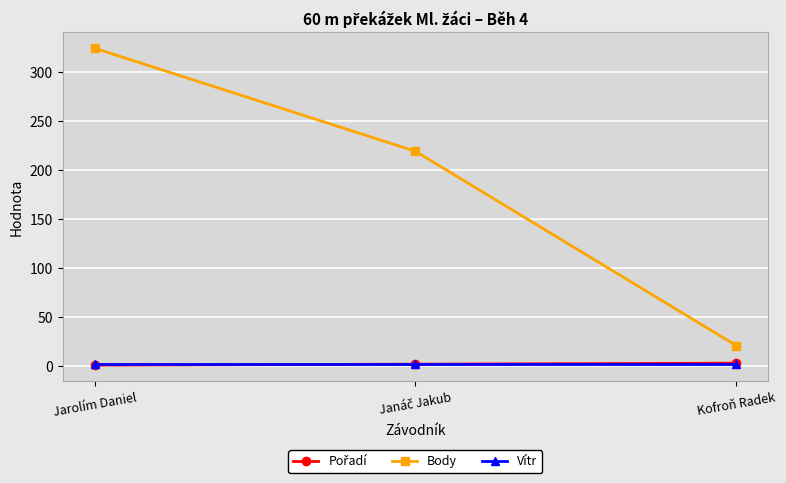

Is it true that Body equals 34.9 at Kofroň Radek?

False